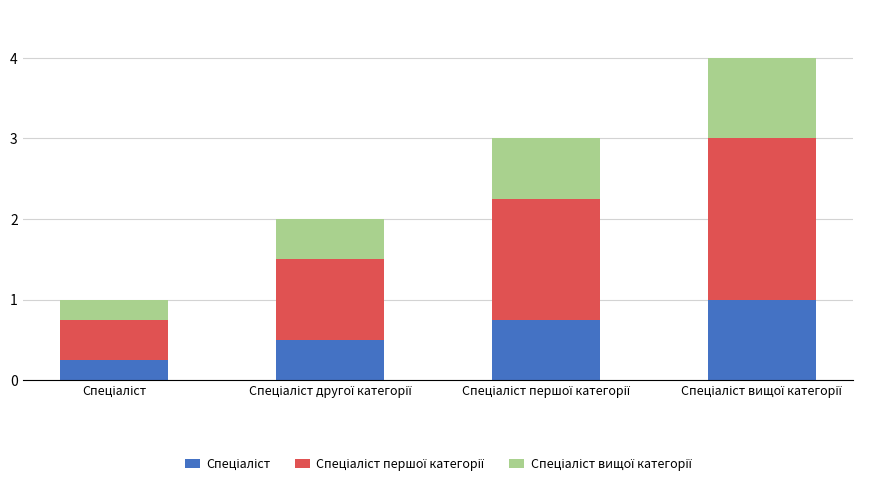

What is the label of the 2nd bar from the right?

Спеціаліст першої категорії